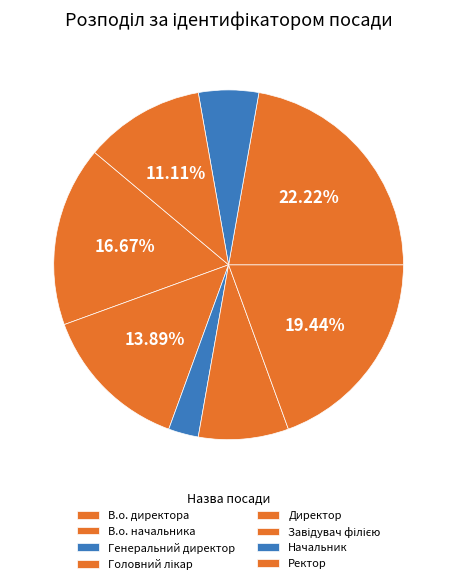

How many slices are in this pie chart?

8